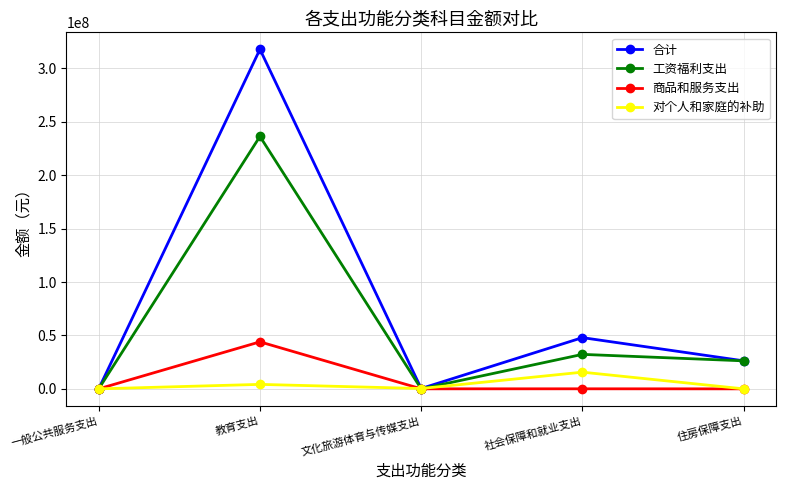

True or false: 商品和服务支出 has a value of 0.0 at 住房保障支出.

True